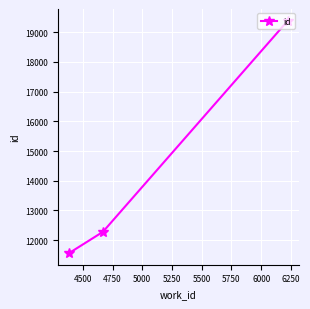

What is the smallest value displayed?

11566